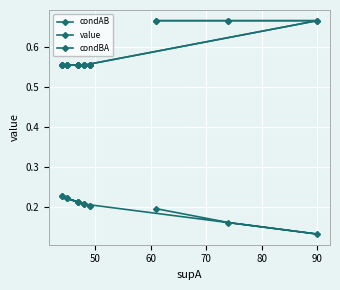

What is the value of the value point at the 6th from the left?

0.6